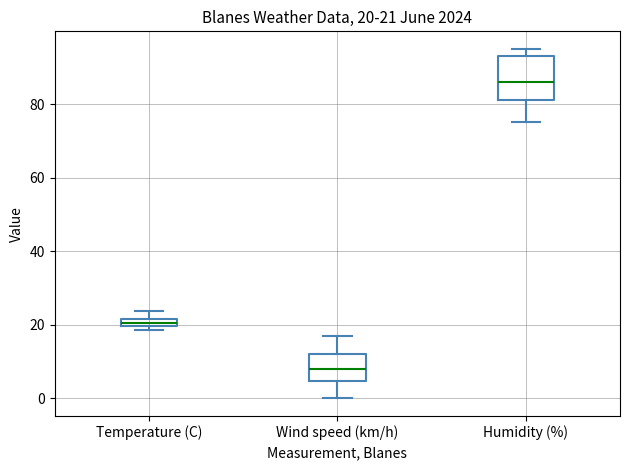

Comparing the boxes themselves (not the whiskers), which one is the tallest?

Humidity (%)